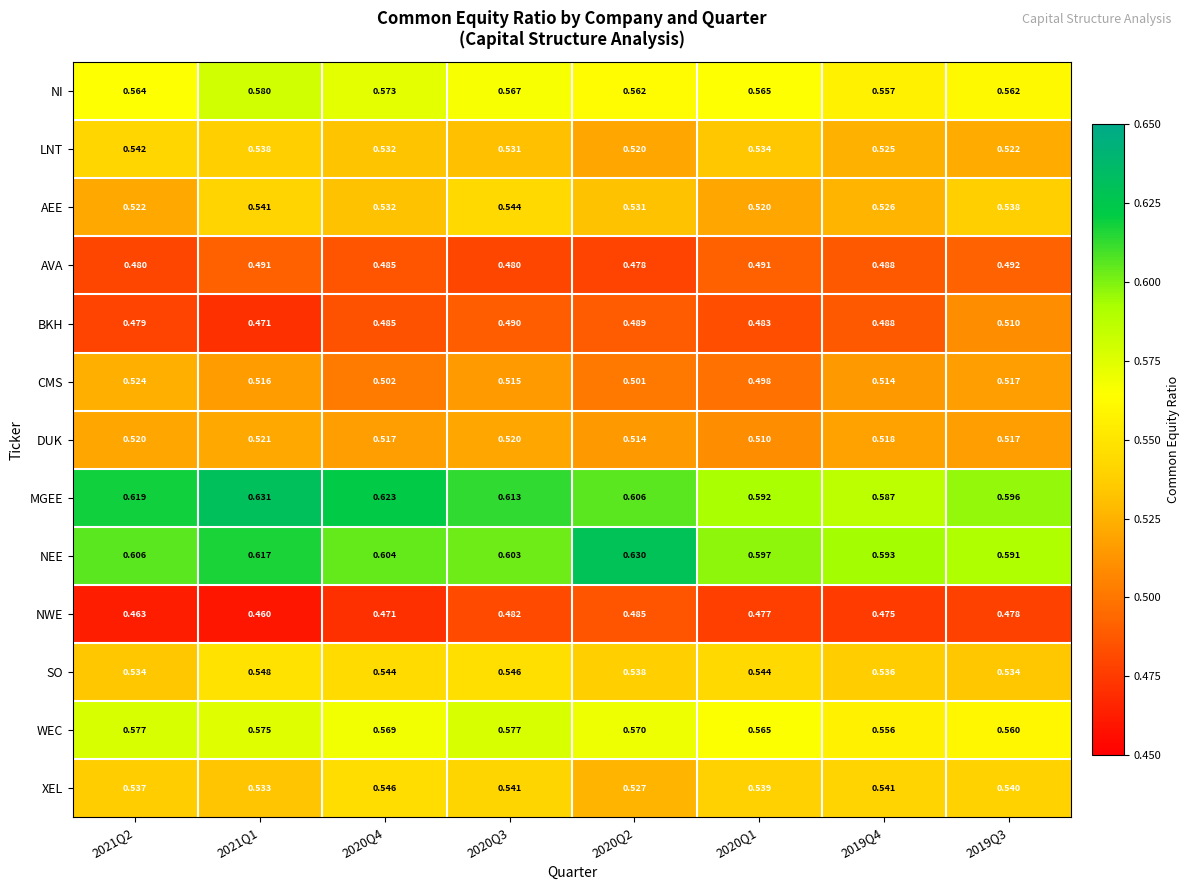

Between 2020Q4 and 2019Q3, which series saw the biggest shift?

MGEE